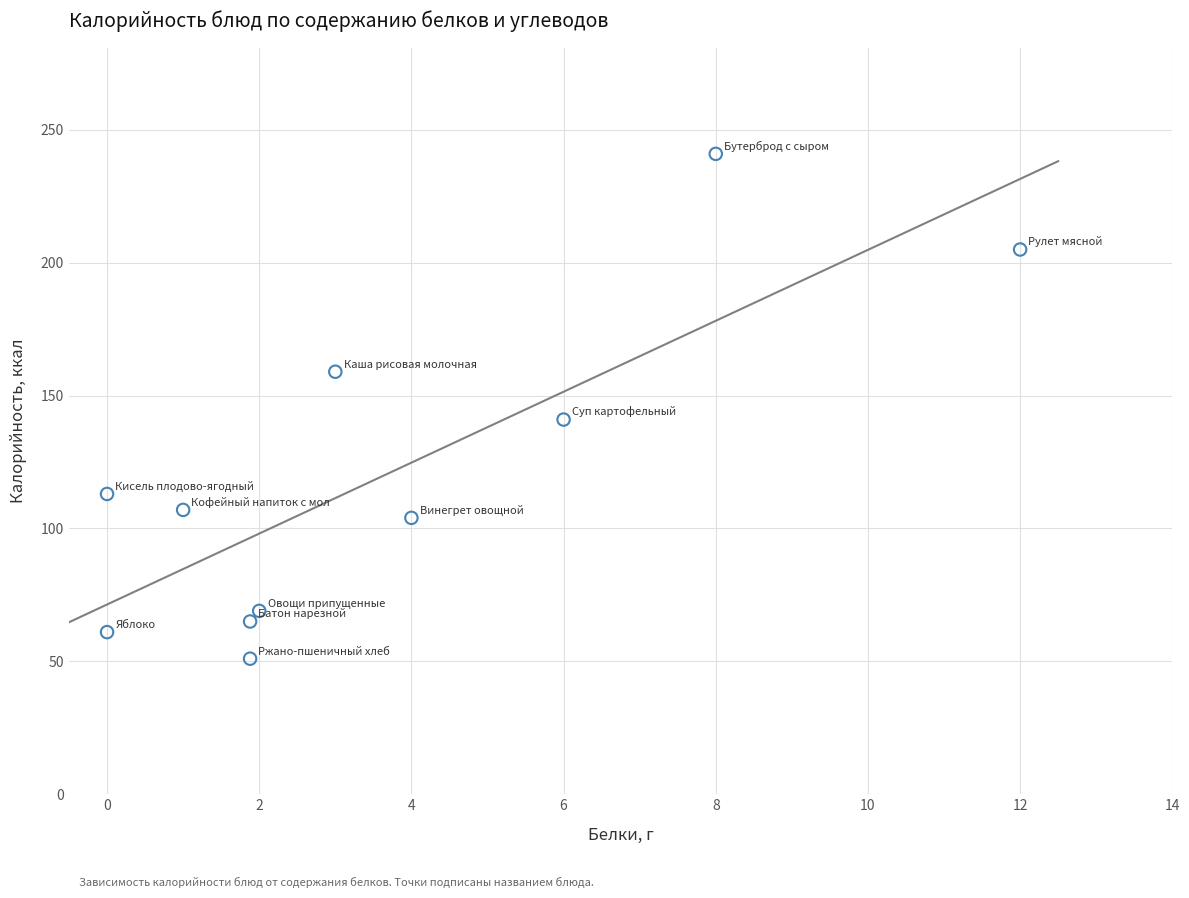

What Y value in the scatter plot is closest to 146?

141